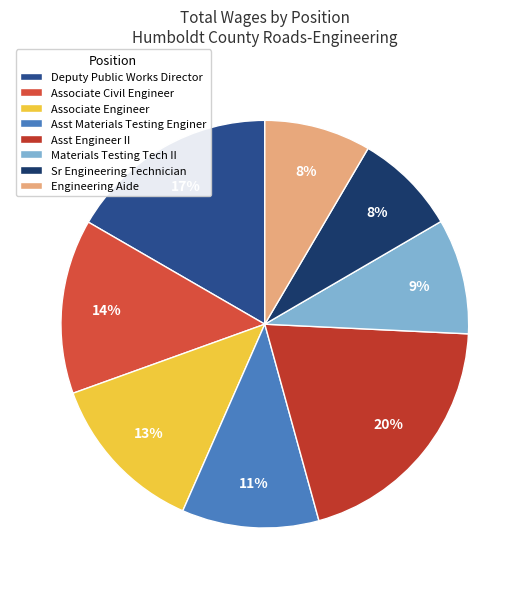

Between Associate Engineer and Sr Engineering Technician, which is larger?

Associate Engineer